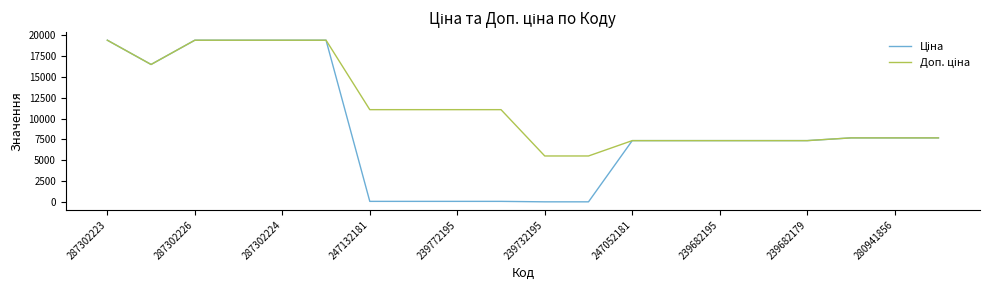

How many lines are shown in the chart?

2